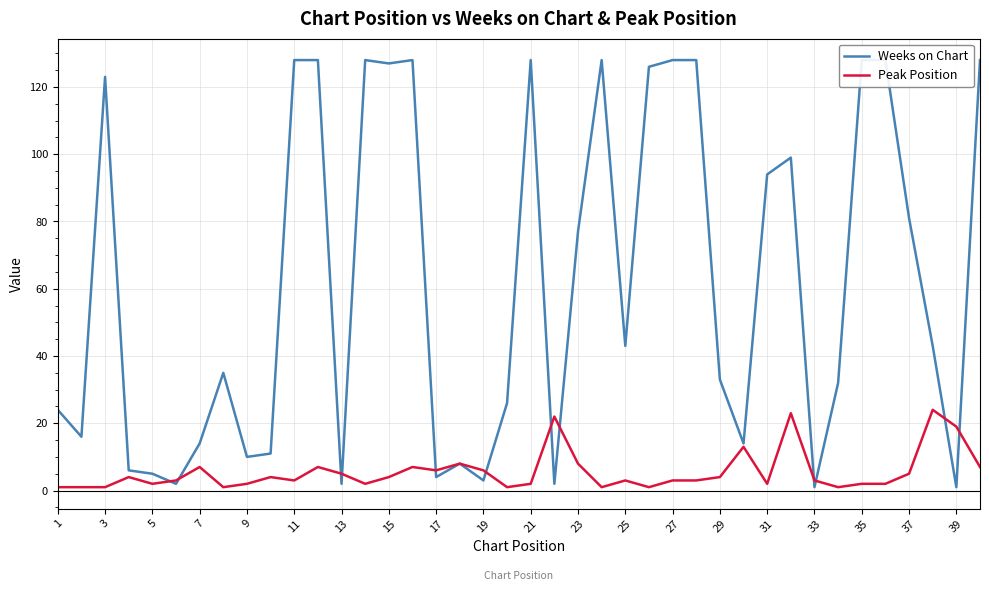

At how many categories does at least one series exceed 98?

15